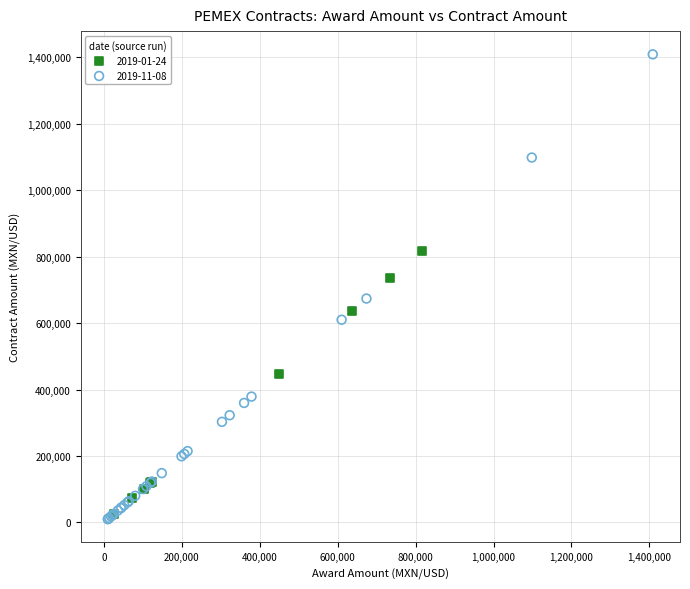

Which series contains the highest Y value?

2019-11-08